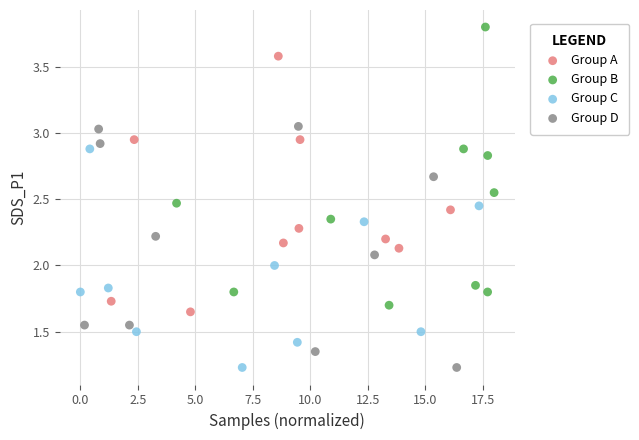

Which series has the largest Y range (max minus min)?

Group B